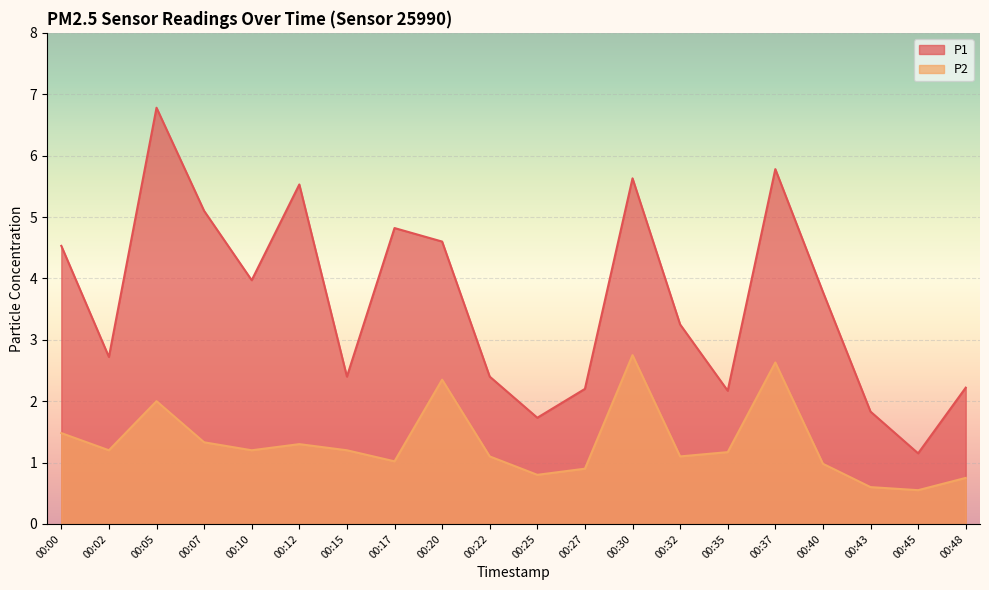

Does the chart display data point markers on the line(s)?

No